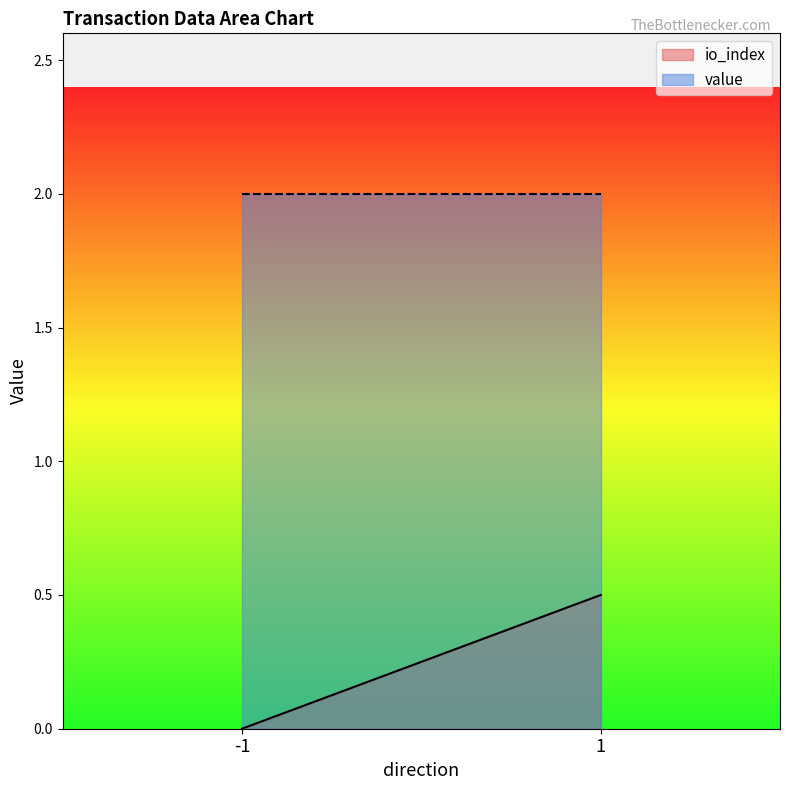

Count the io_index values in the range 0 to 1.

2